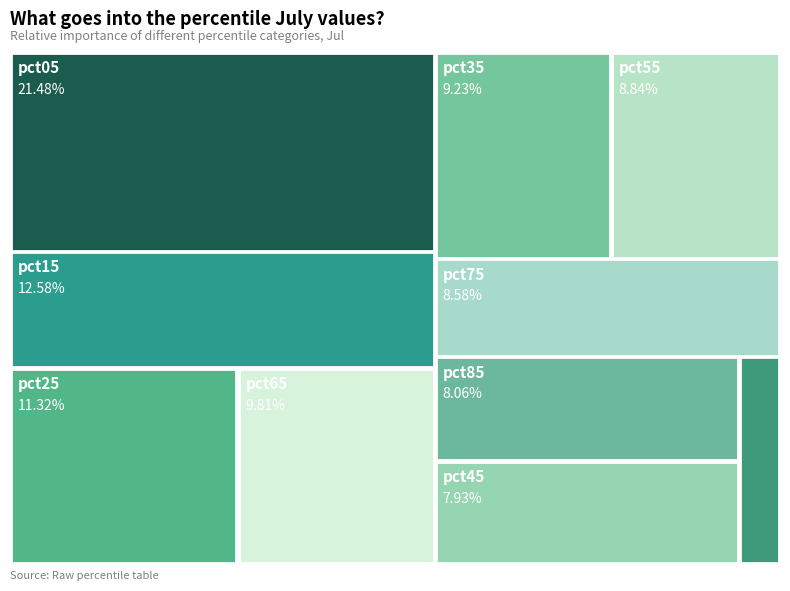

How much of the chart is everything except pct95?

97.8%